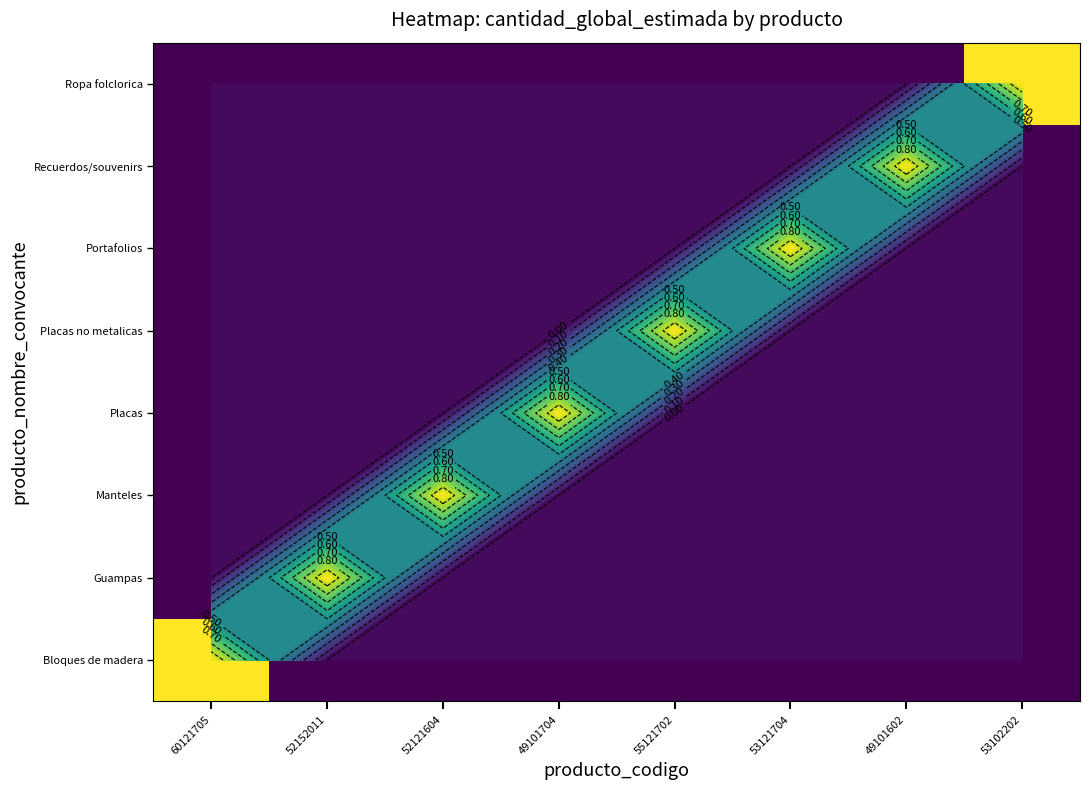

Rank the categories by Bloques de madera value from highest to lowest.

60121705, 52152011, 52121604, 49101704, 55121702, 53121704, 49101602, 53102202